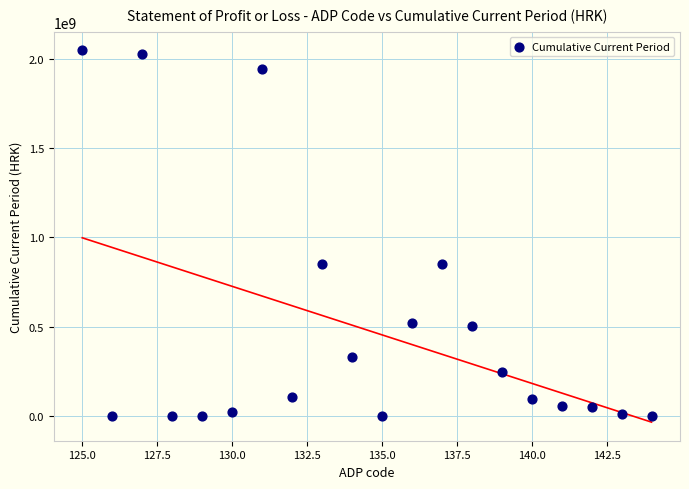

What is the range of Y values (max minus min)?

2046138145.5